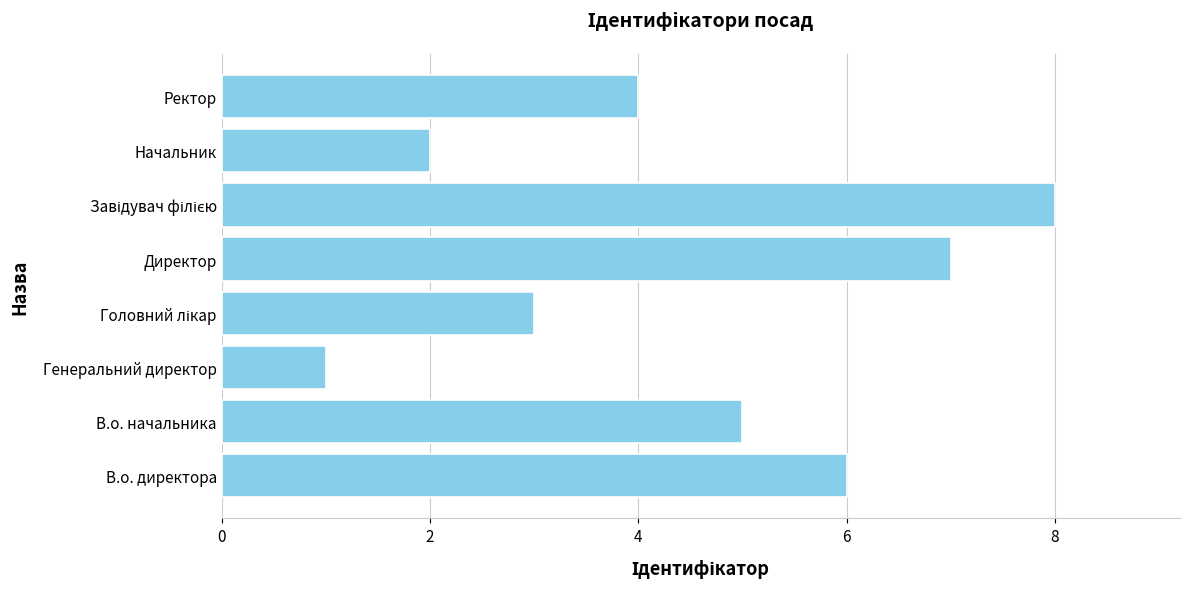

Which label corresponds to the smallest value in the chart?

Генеральний директор